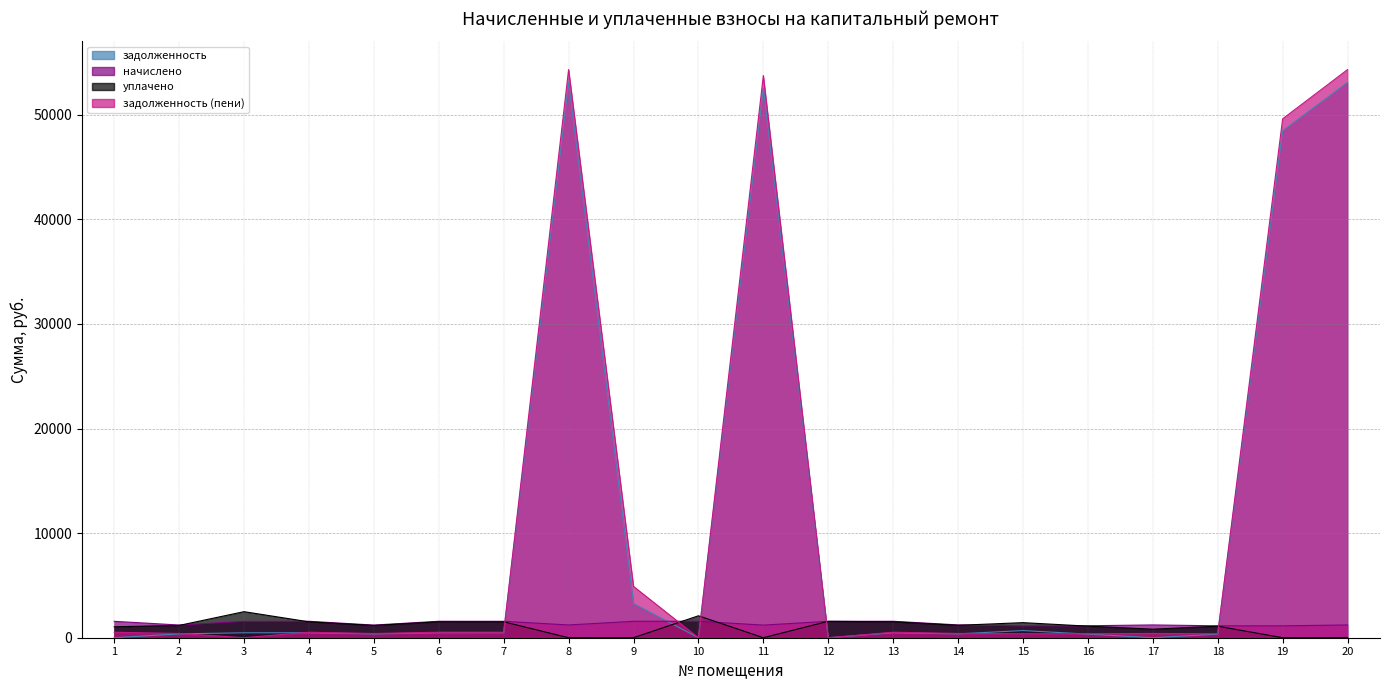

At which label does начислено reach its minimum?

15